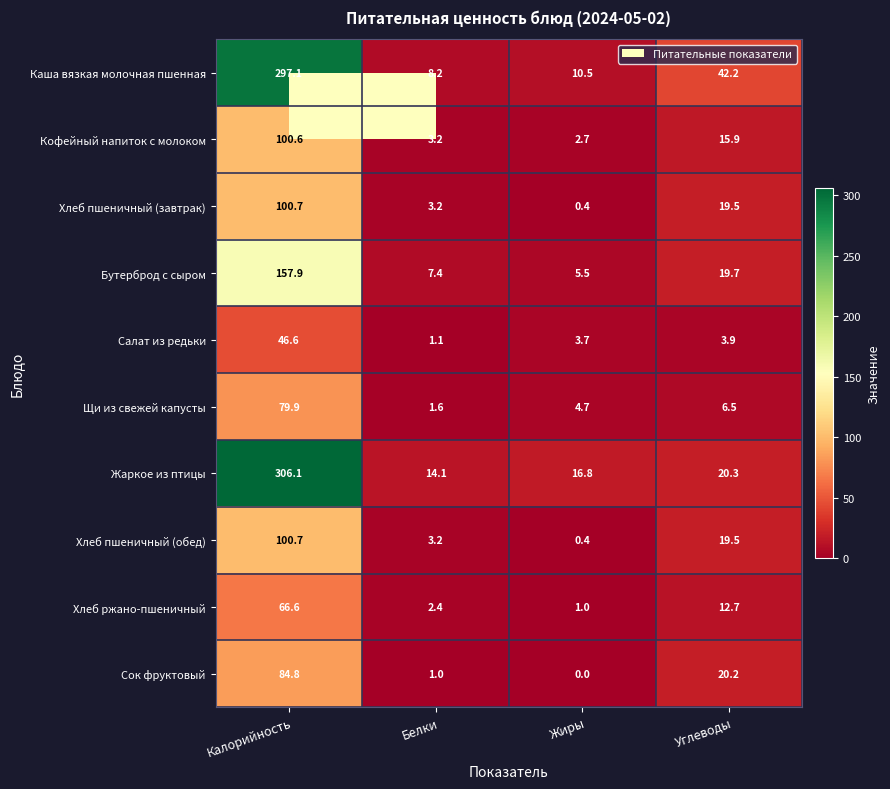

What value does the Жаркое из птицы series have at Белки?

14.1